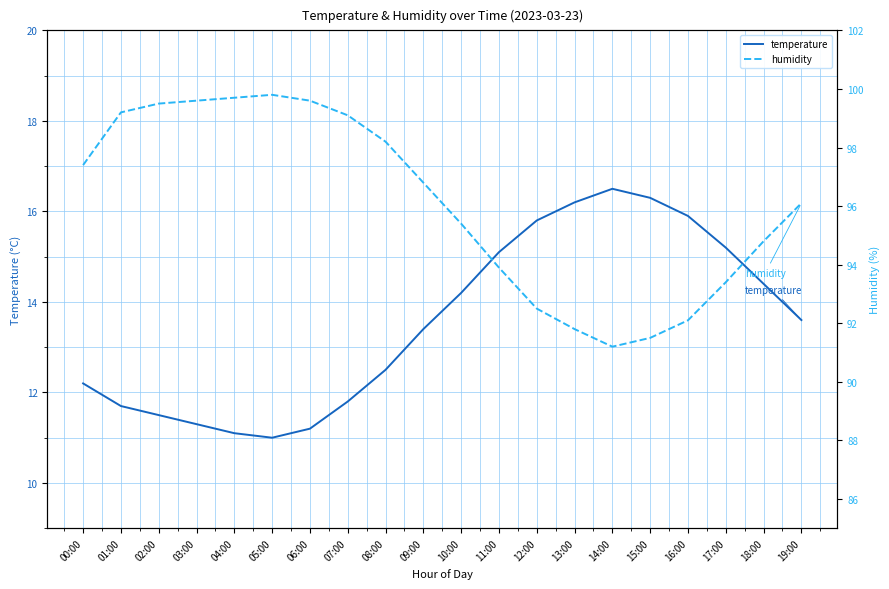

True or false: temperature and humidity intersect in this chart.

False